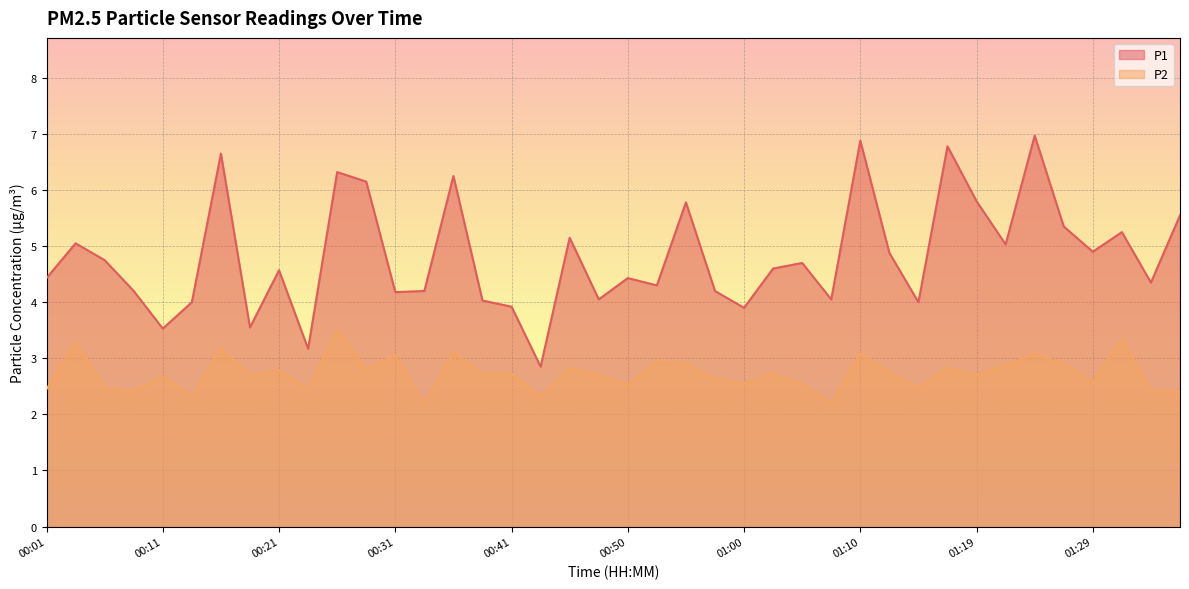

Reading left to right, extract all data points from this chart.

P1: 00:01=4.4	00:04=5.0	00:06=4.8	00:09=4.2	00:11=3.5	00:14=4.0	00:16=6.7	00:18=3.5	00:21=4.6	00:23=3.2	00:26=6.3	00:28=6.2	00:31=4.2	00:33=4.2	00:36=6.2	00:38=4.0	00:41=3.9	00:43=2.9	00:45=5.2	00:48=4.0	00:50=4.4	00:53=4.3	00:55=5.8	00:58=4.2	01:00=3.9	01:02=4.6	01:05=4.7	01:07=4.0	01:10=6.9	01:12=4.9	01:15=4.0	01:17=6.8	01:19=5.8	01:22=5.0	01:24=7.0	01:27=5.3	01:29=4.9	01:32=5.2	01:34=4.3	01:36=5.5
P2: 00:01=2.5	00:04=3.3	00:06=2.5	00:09=2.4	00:11=2.7	00:14=2.3	00:16=3.2	00:18=2.7	00:21=2.8	00:23=2.5	00:26=3.5	00:28=2.8	00:31=3.0	00:33=2.2	00:36=3.1	00:38=2.7	00:41=2.7	00:43=2.3	00:45=2.8	00:48=2.7	00:50=2.5	00:53=3.0	00:55=2.9	00:58=2.6	01:00=2.5	01:02=2.7	01:05=2.5	01:07=2.2	01:10=3.1	01:12=2.8	01:15=2.5	01:17=2.8	01:19=2.7	01:22=2.9	01:24=3.1	01:27=2.9	01:29=2.6	01:32=3.4	01:34=2.4	01:36=2.4